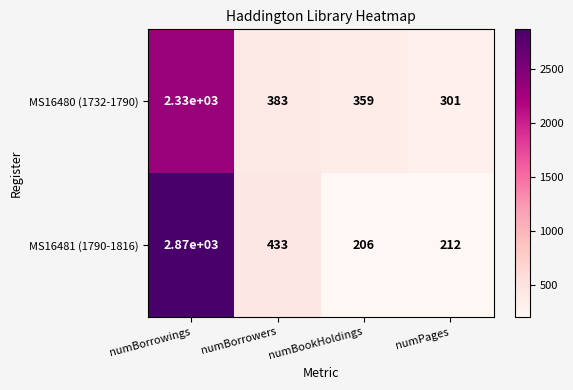

The MS16481 (1790-1816) series shows 212 at numPages. True or false?

True